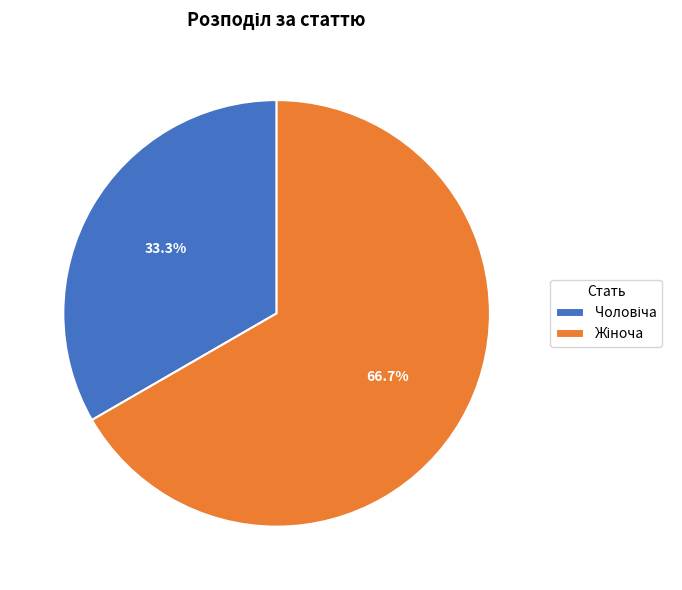

Is there any slice that represents more than half of the pie?

Yes